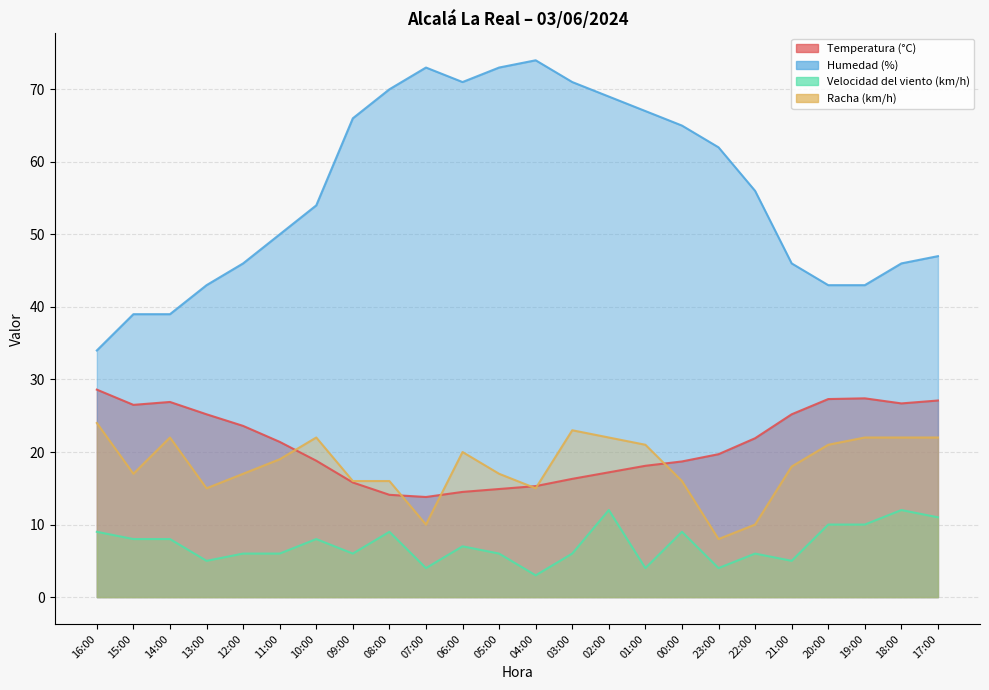

Which series changed the most between 08:00 and 21:00?

Humedad (%)